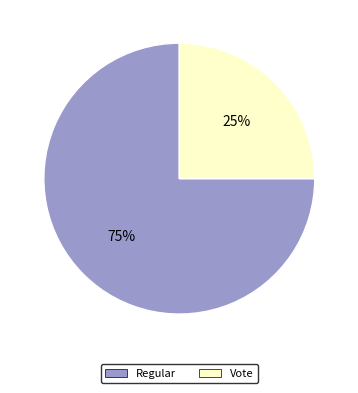

Count the number of slices in the pie.

2